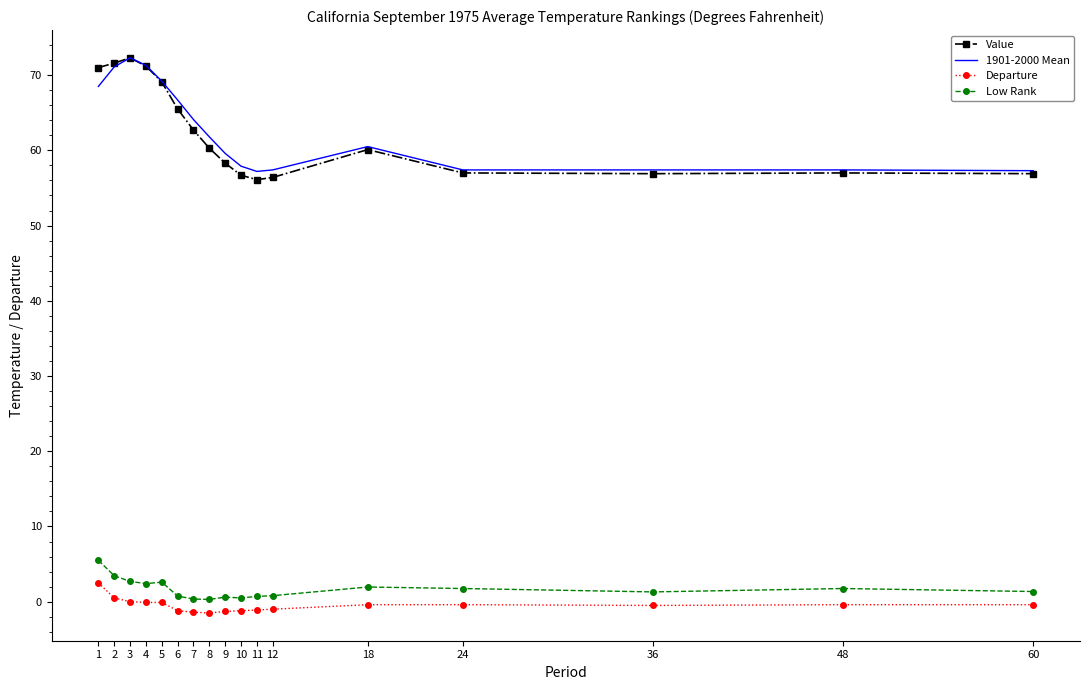

True or false: 1901-2000 Mean and Low Rank cross at least once.

False